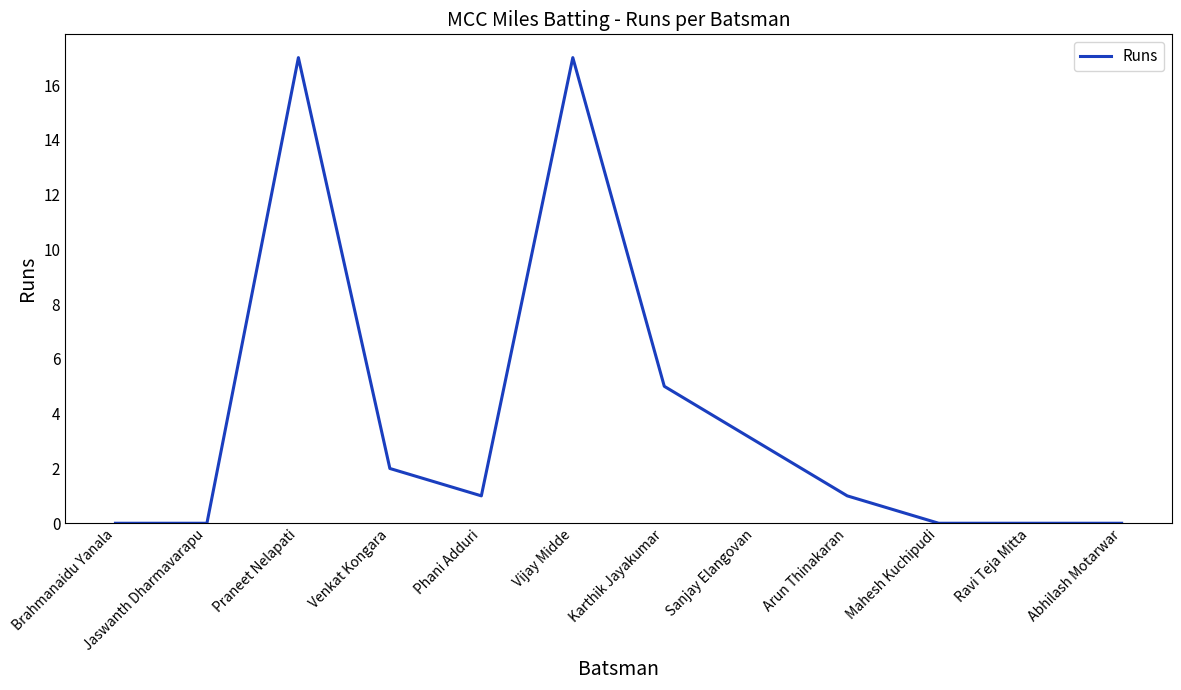

The value at Ravi Teja Mitta is 0. True or false?

True